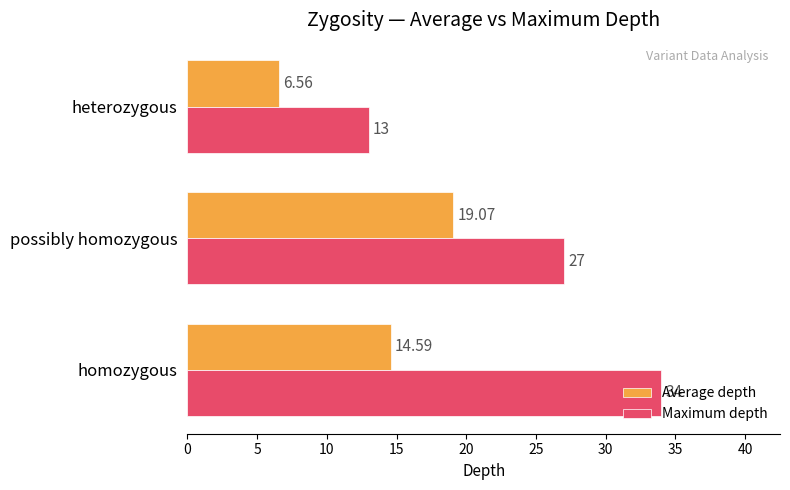

What is the difference between the second highest and minimum values in the Maximum depth series?

14.0